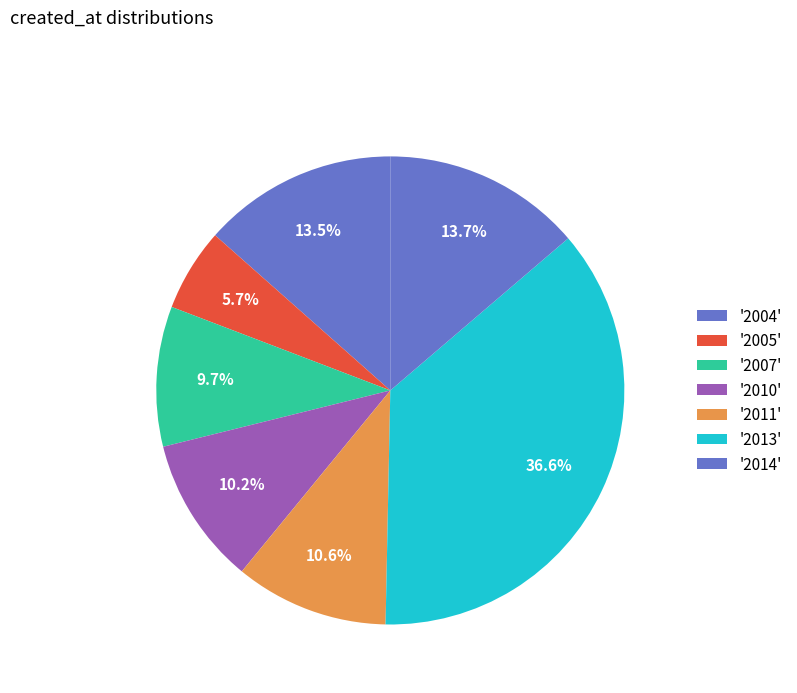

How many segments does this pie chart have?

7